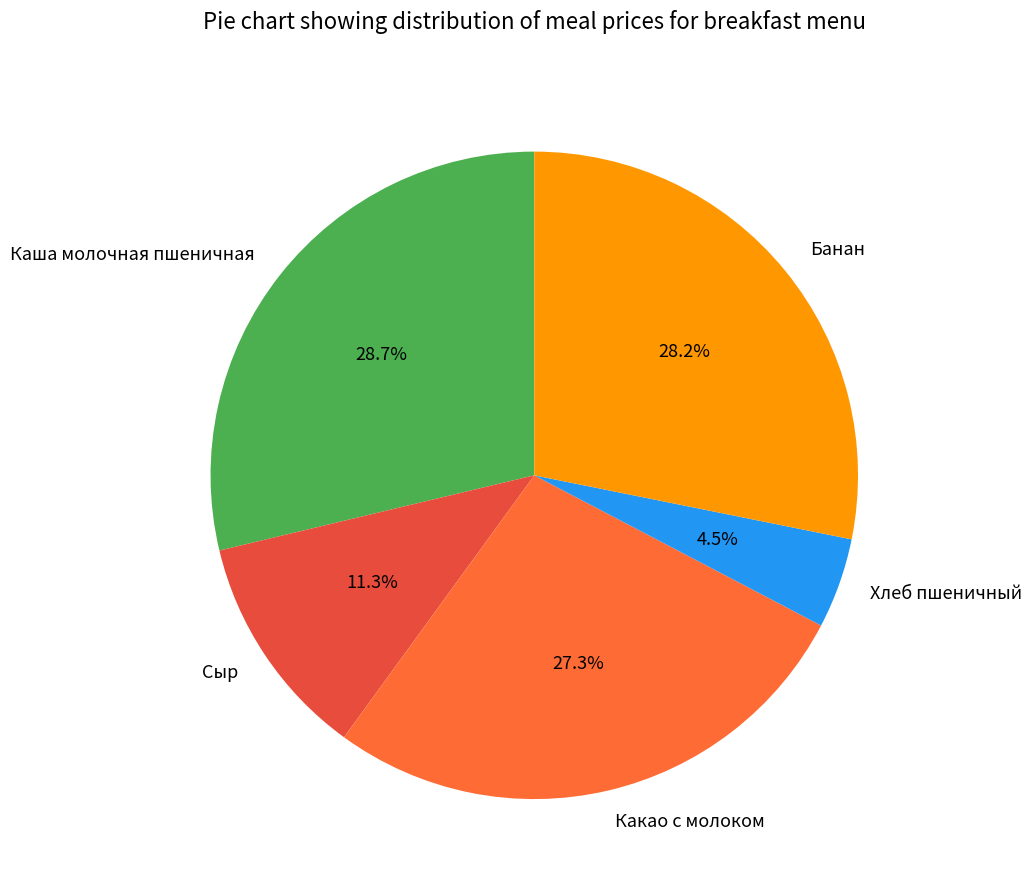

Is it true that Сыр is 11% of the pie?

True